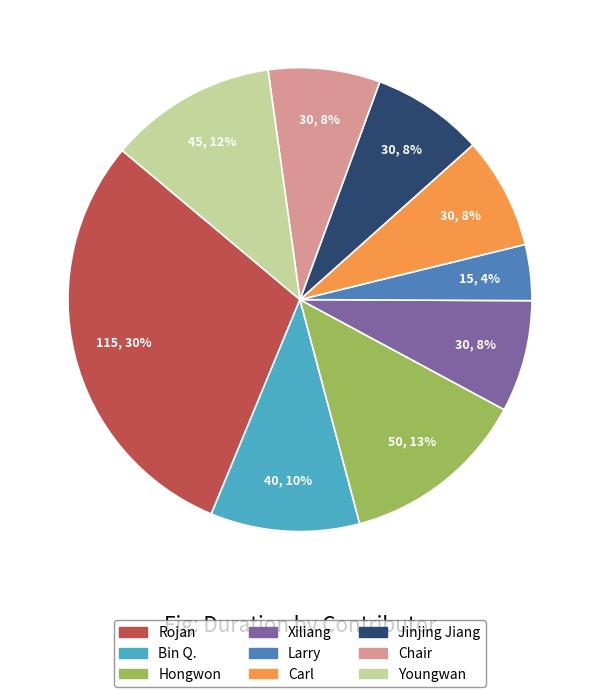

To the nearest percent, what is the average slice percentage?

11%